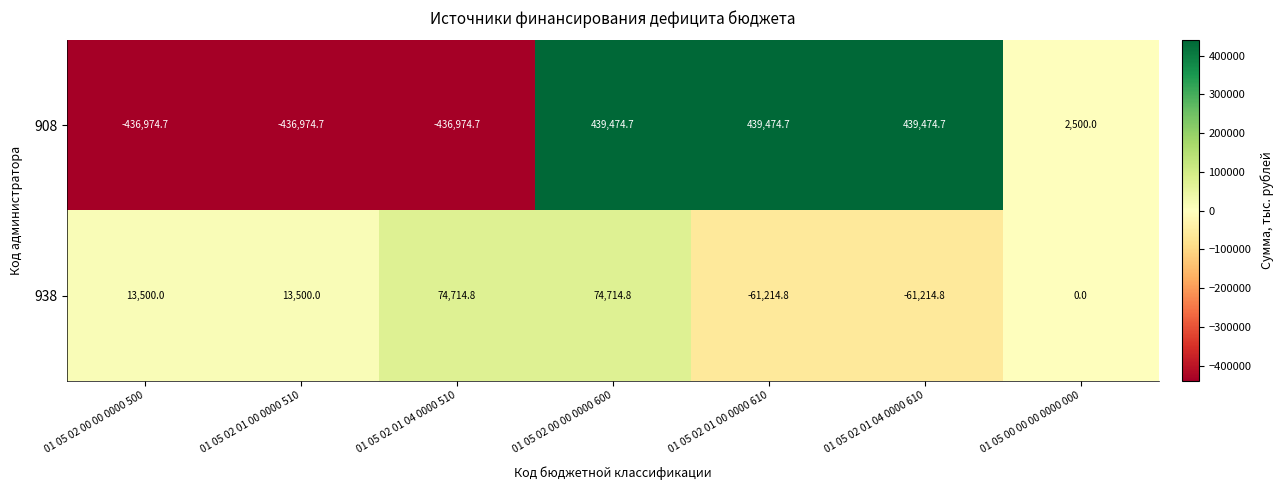

At which category is the sum across all series the highest?

01 05 02 00 00 0000 600